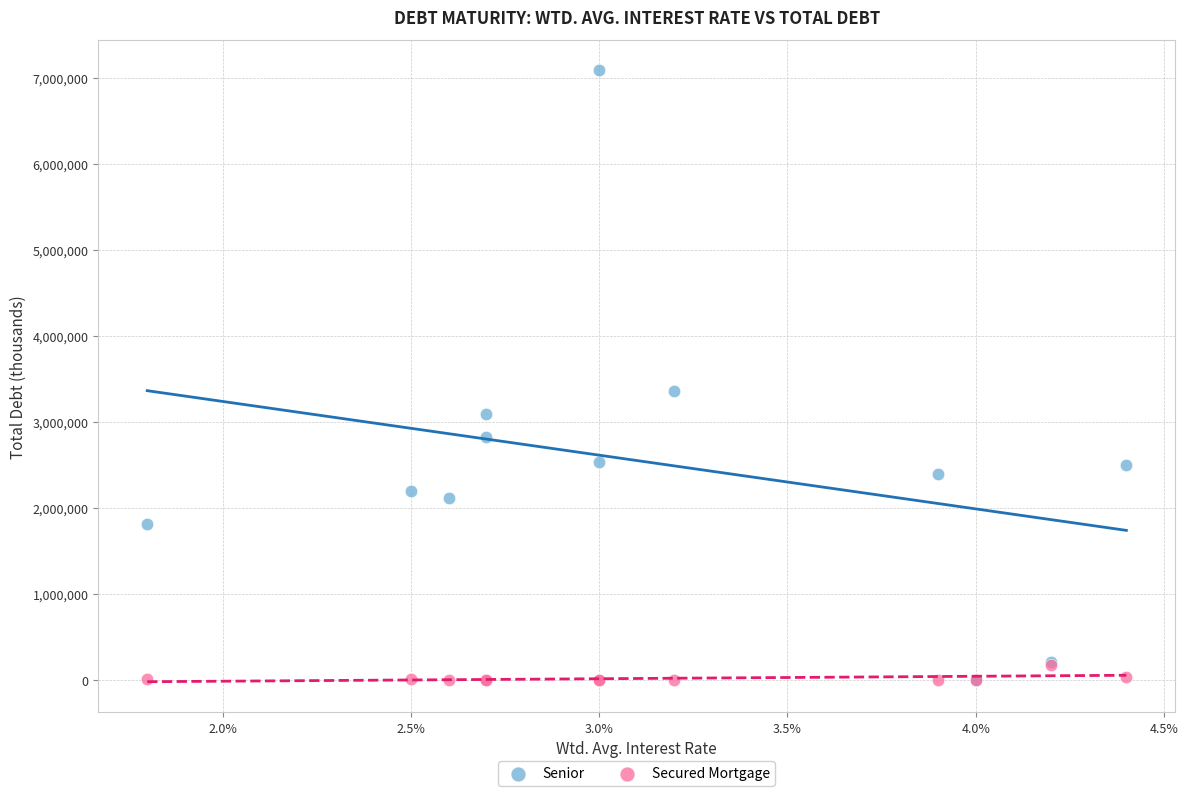

Which series has the largest Y range (max minus min)?

Senior